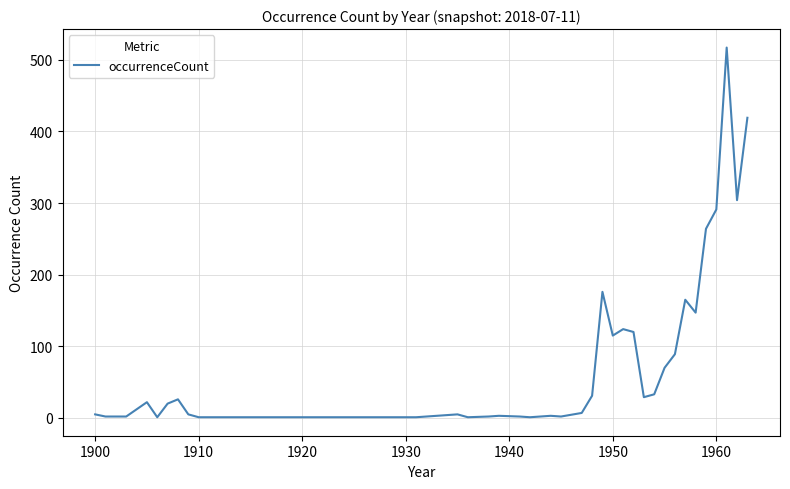

How many categories are shown in the chart?

40